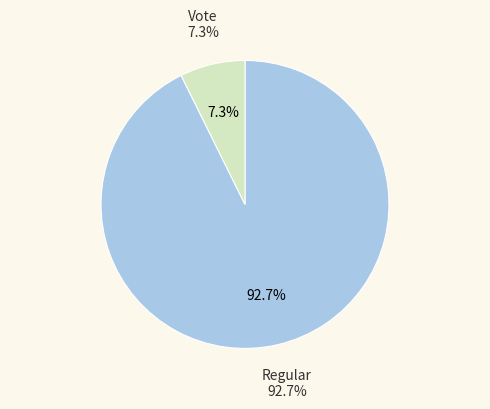

To the nearest percent, what is the combined percentage of Regular and Vote?

100%